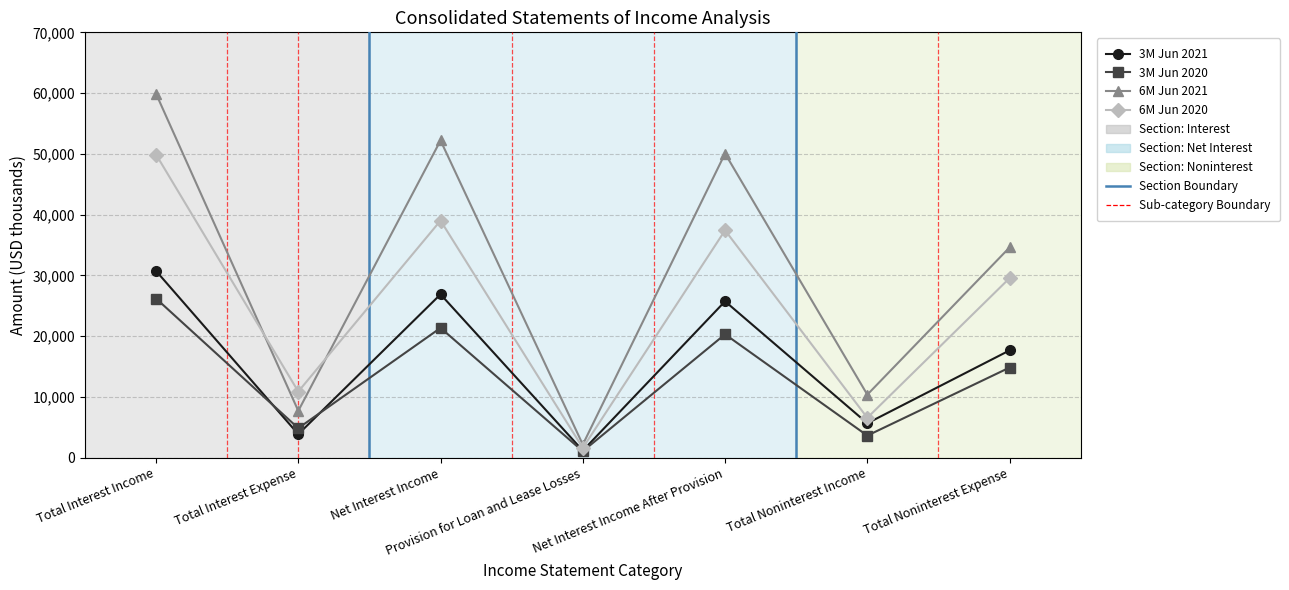

Read the 6M Jun 2021 value at Provision for Loan and Lease Losses, to the nearest 50.

2150